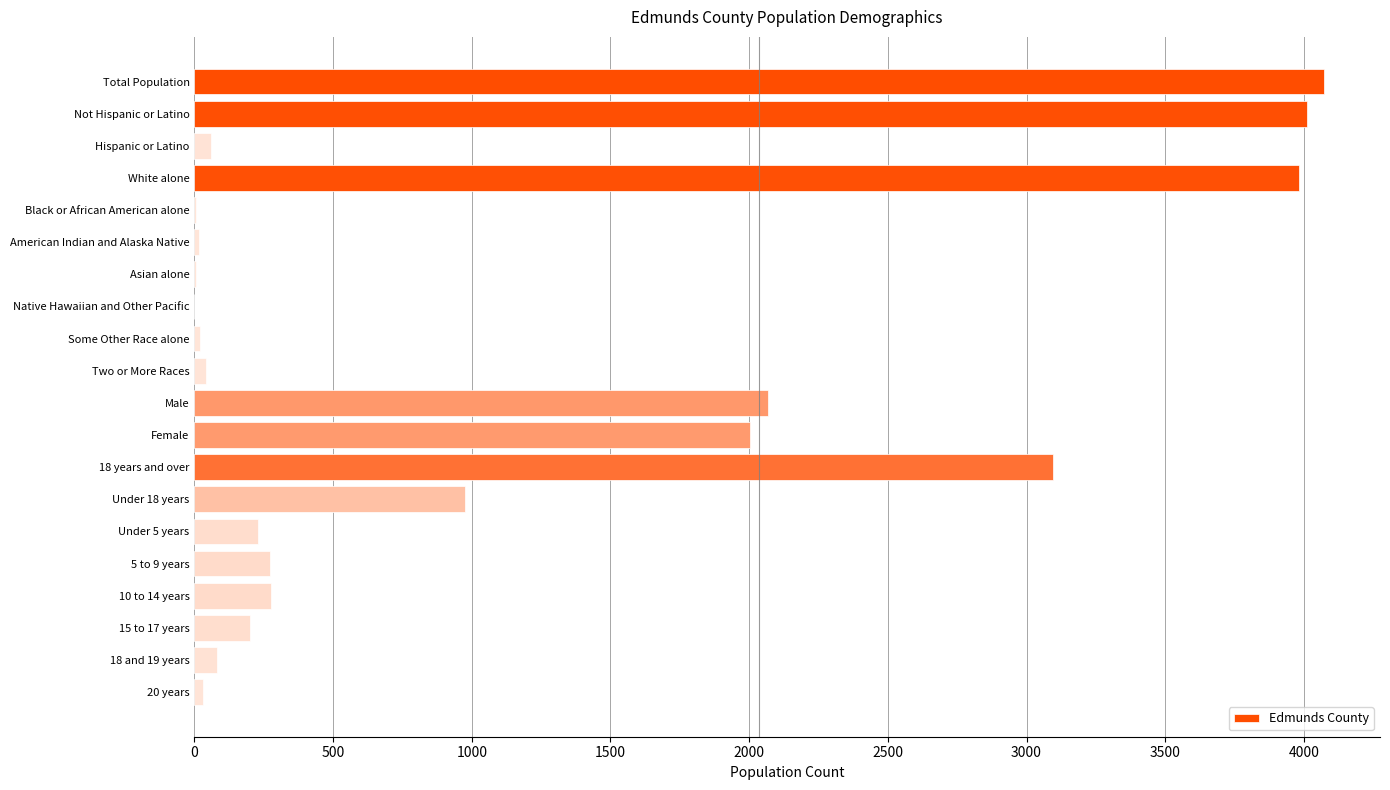

True or false: the data shows 4071 at Total Population.

True